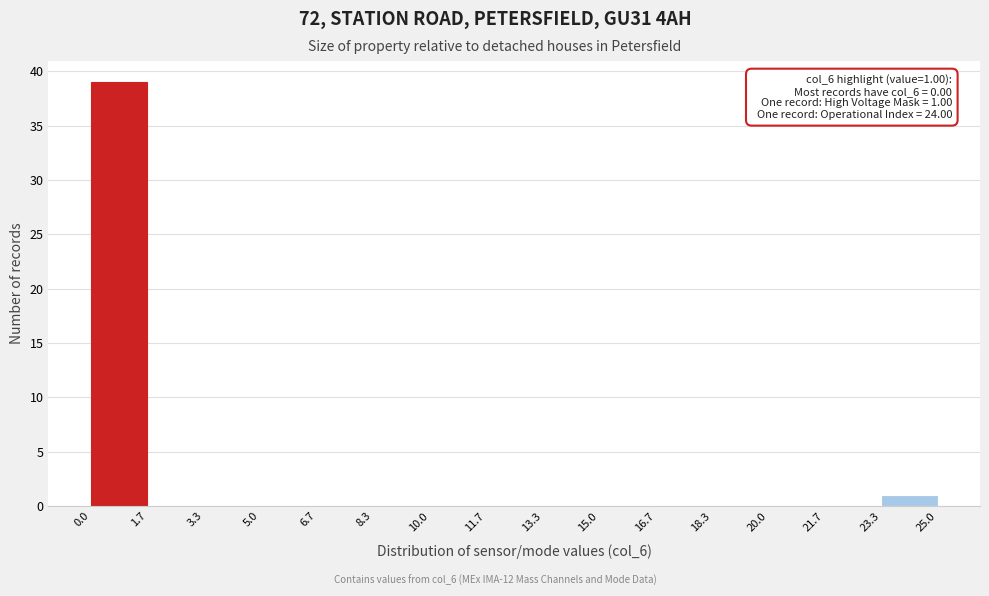

Over which range of the x-axis is the bar tallest?

0.0 to 1.7